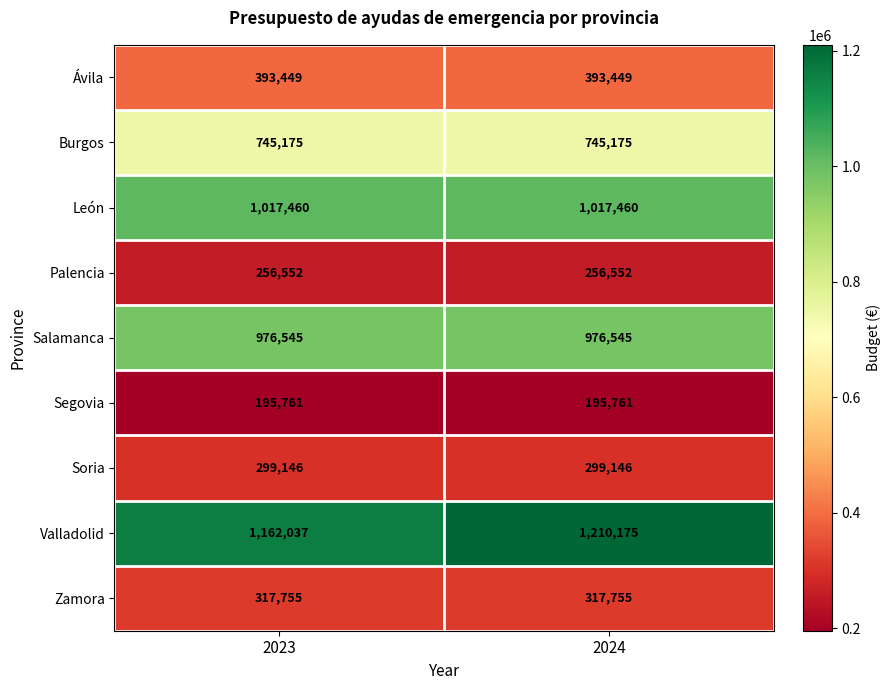

Reading right to left, what are all the values shown in this chart?

Ávila: 2024=393449	2023=393449
Burgos: 2024=745175	2023=745175
León: 2024=1017460	2023=1017460
Palencia: 2024=256552	2023=256552
Salamanca: 2024=976545	2023=976545
Segovia: 2024=195761	2023=195761
Soria: 2024=299146	2023=299146
Valladolid: 2024=1210175	2023=1162037
Zamora: 2024=317755	2023=317755